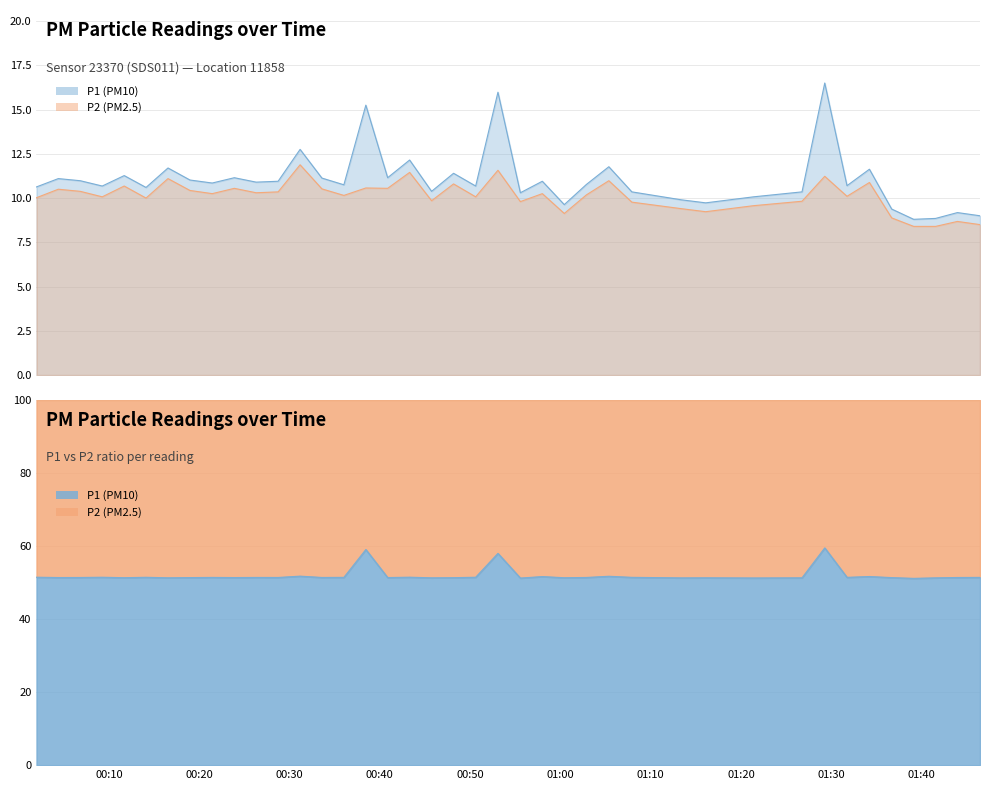

True or false: P1 and P2 intersect in this chart.

False